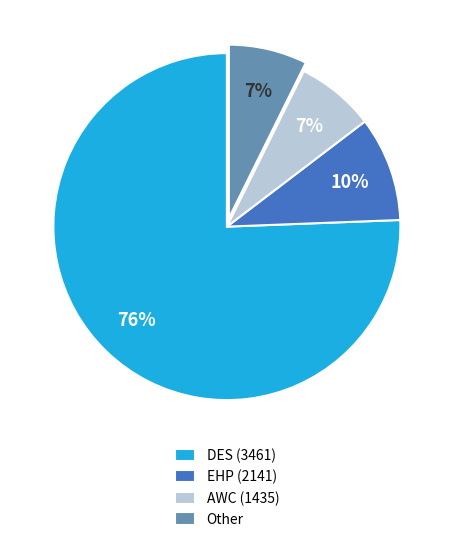

Is there any slice that represents more than half of the pie?

Yes